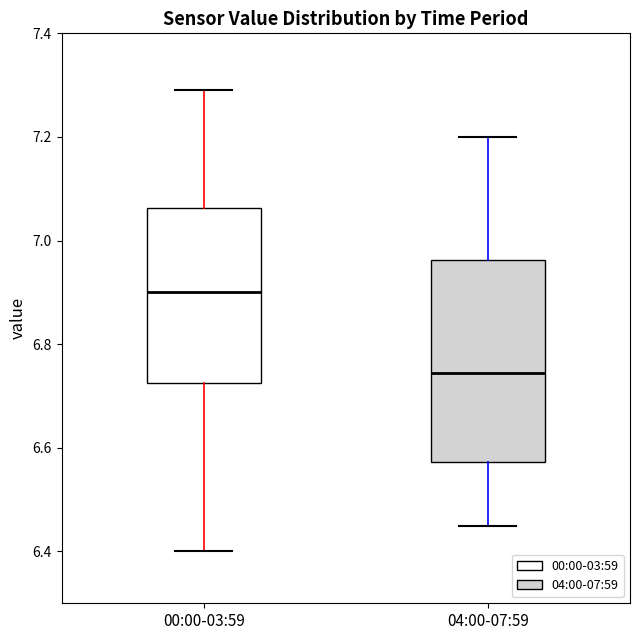

Where does the lower whisker of the box for 04:00-07:59 end on the y-axis? The values are not printed on the chart, so give them approximately, as read against the axis.

6.46